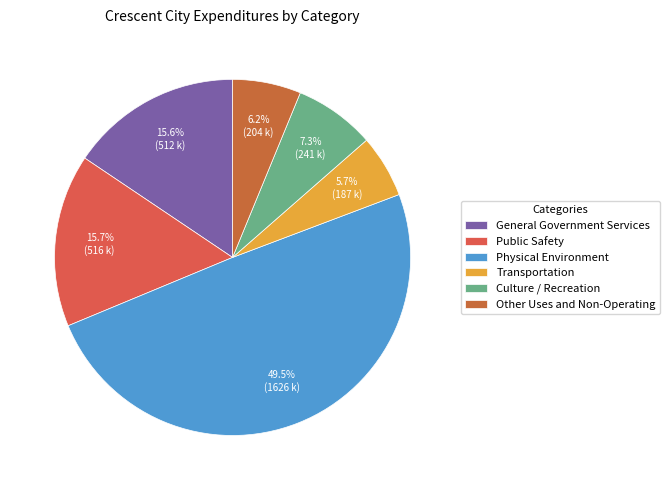

Combined, do Culture / Recreation and Other Uses and Non-Operating account for over 50%?

No